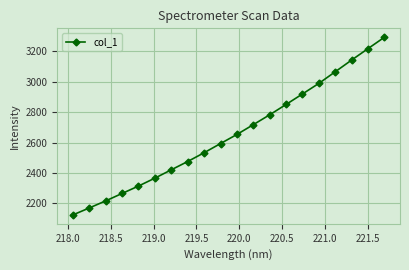

Is this an area chart (filled region under the line)?

No